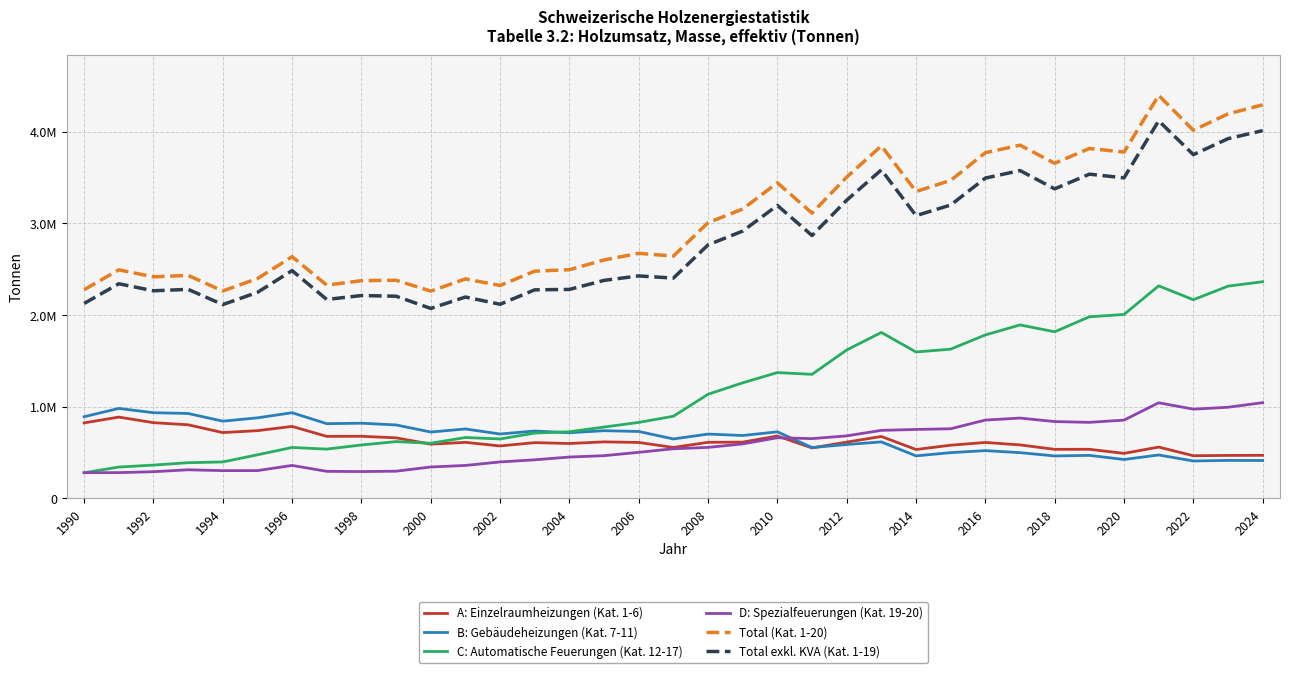

Which series has the widest spread of values?

Total (Kat. 1-20)